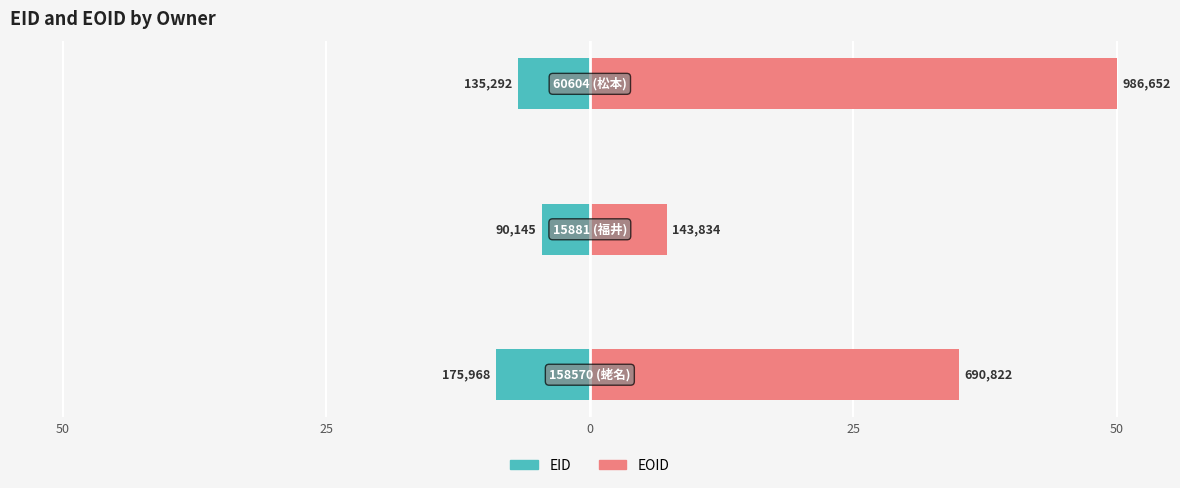

What is the value of the EID bar at the 2nd from the left?

-4.6